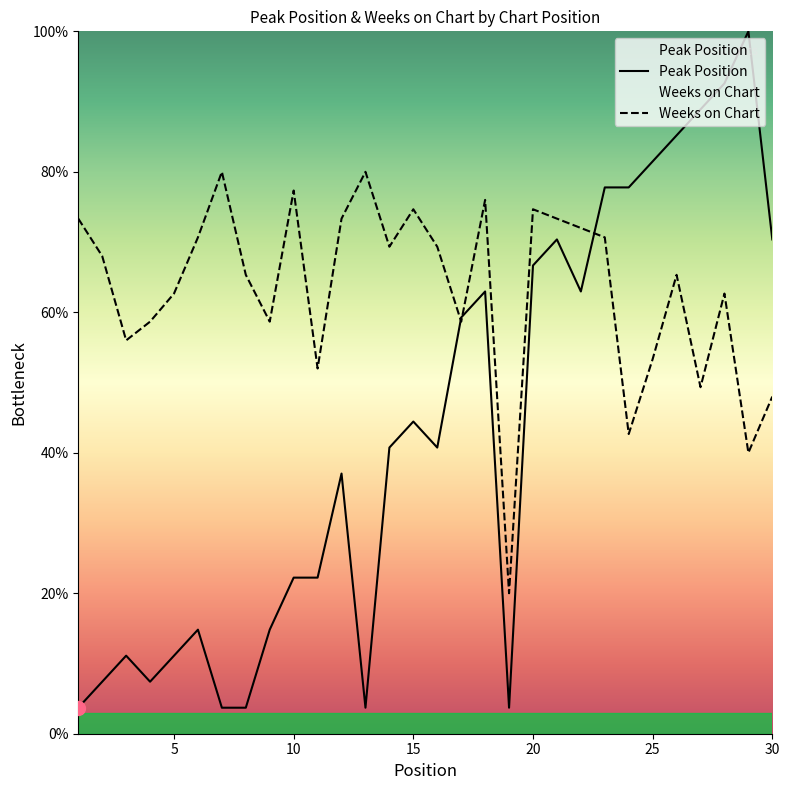

What is the value of the Peak Position point at the 28th from the left?

92.6